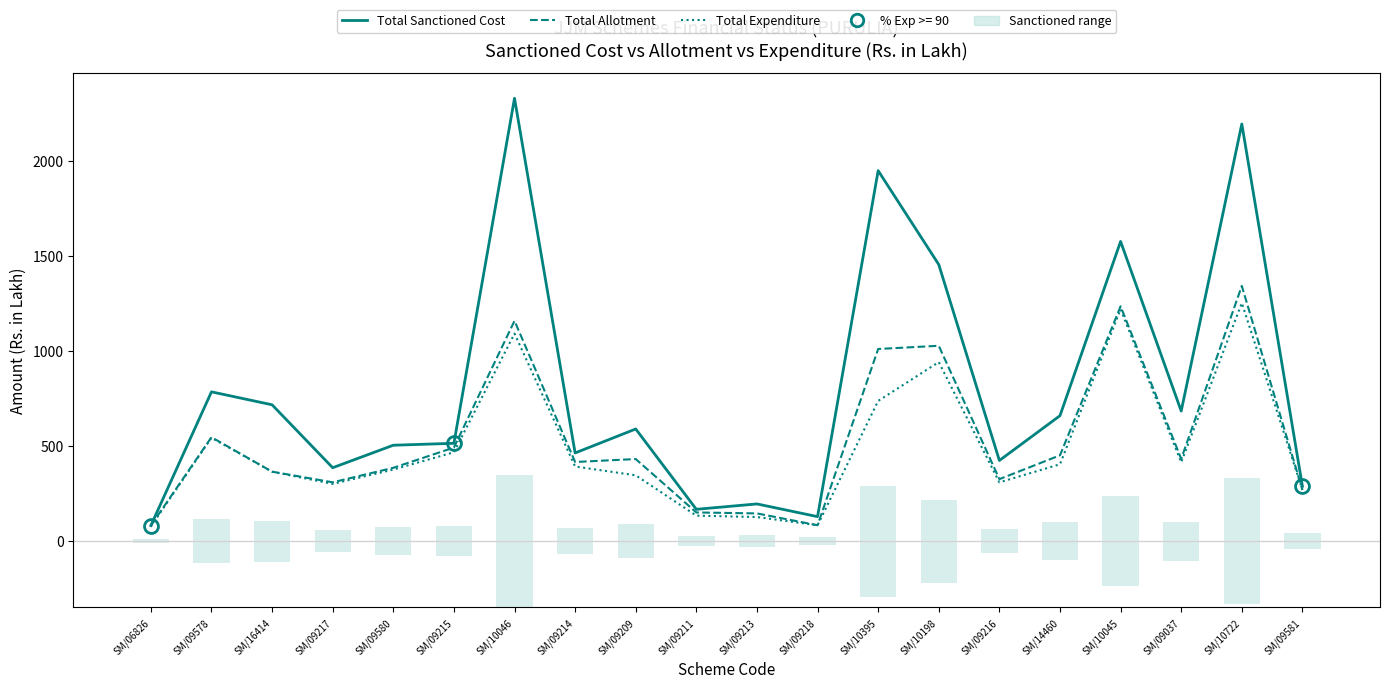

Which category has the lowest value in the Total Expenditure series?

SM/06826